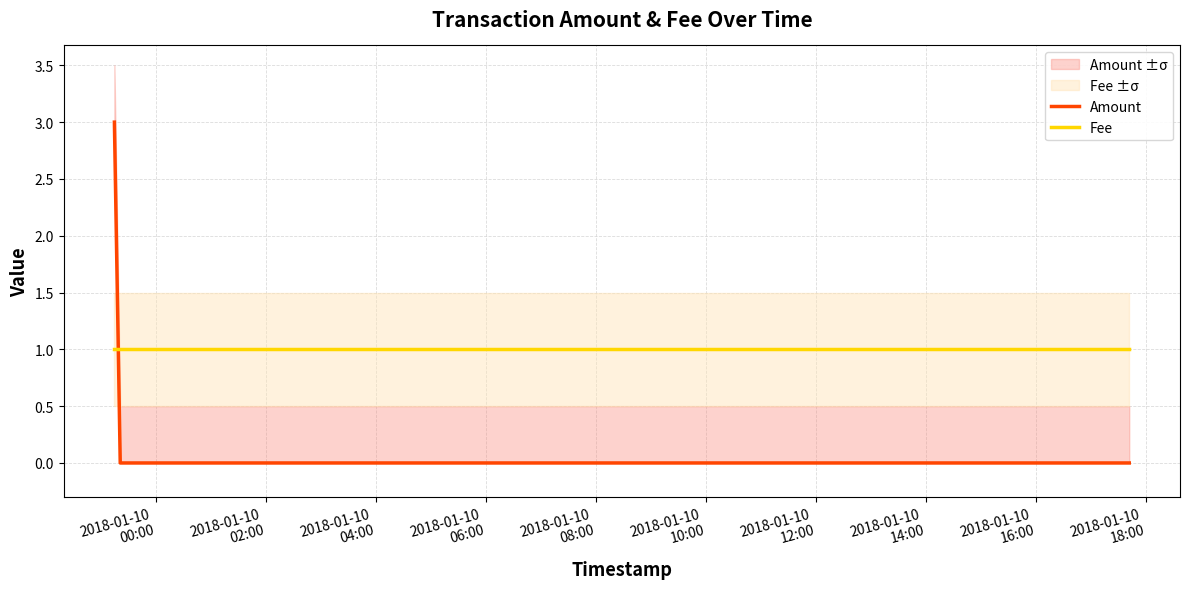

How many categories are shown in the chart?

3